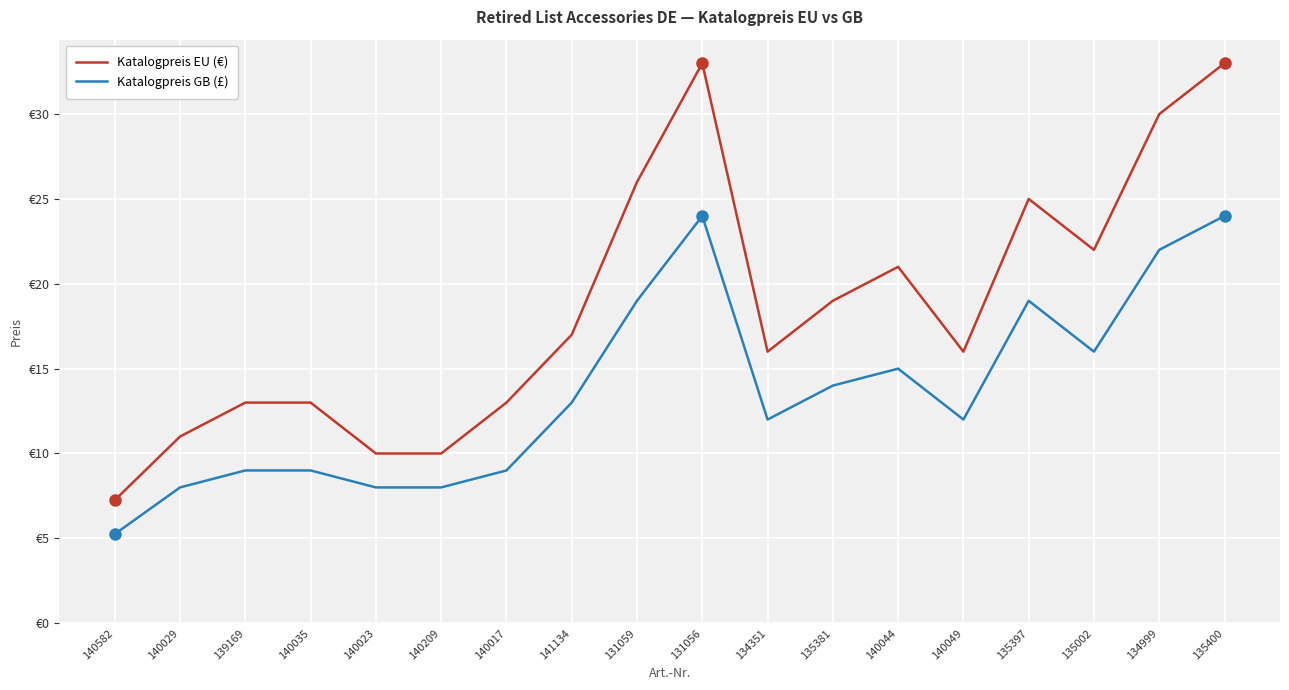

The value of Katalogpreis EU (€) at 140017 is 19.4. True or false?

False